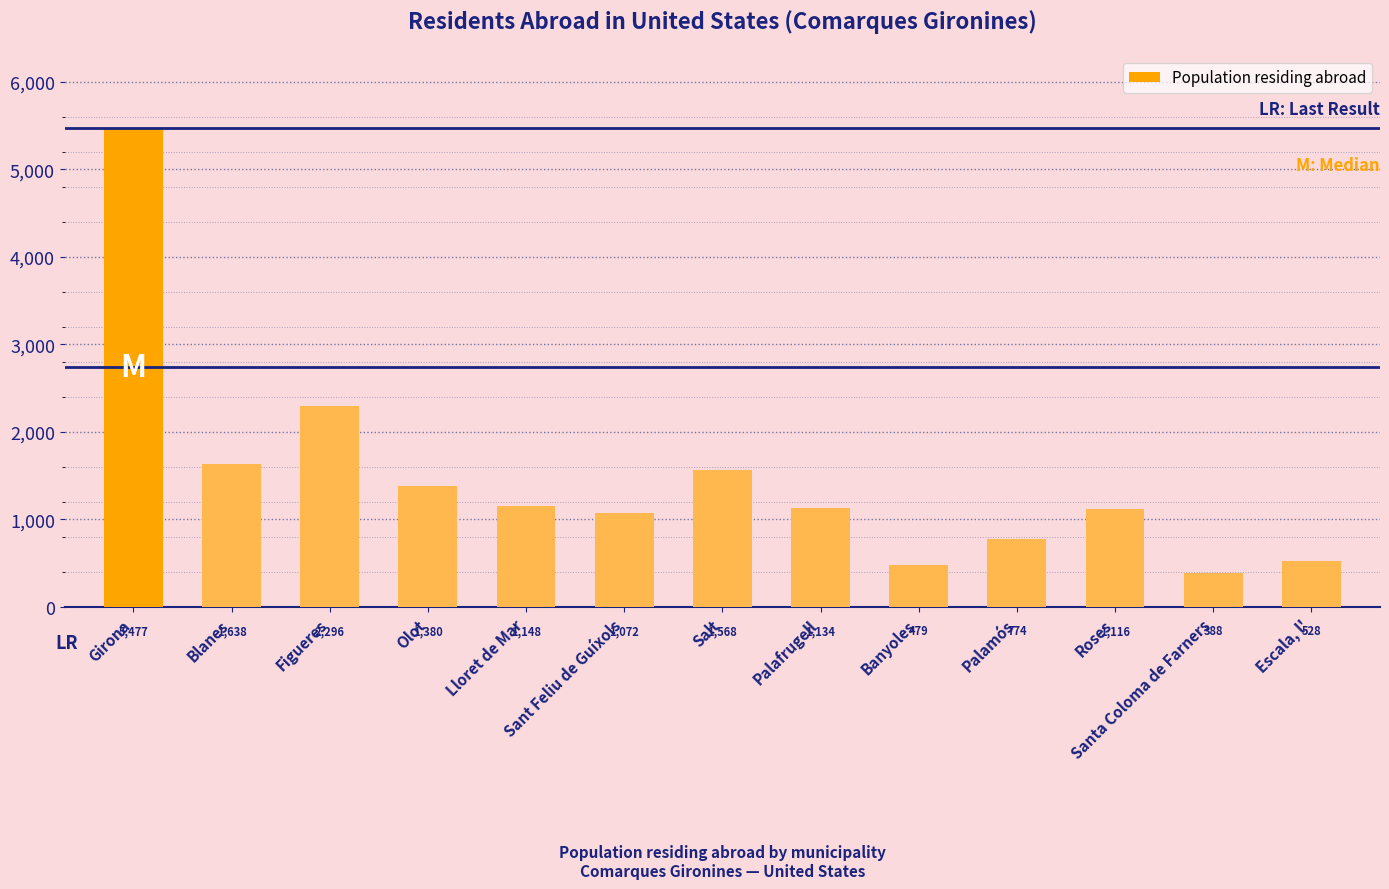

What is the label of the 12th bar from the left?

Santa Coloma de Farners